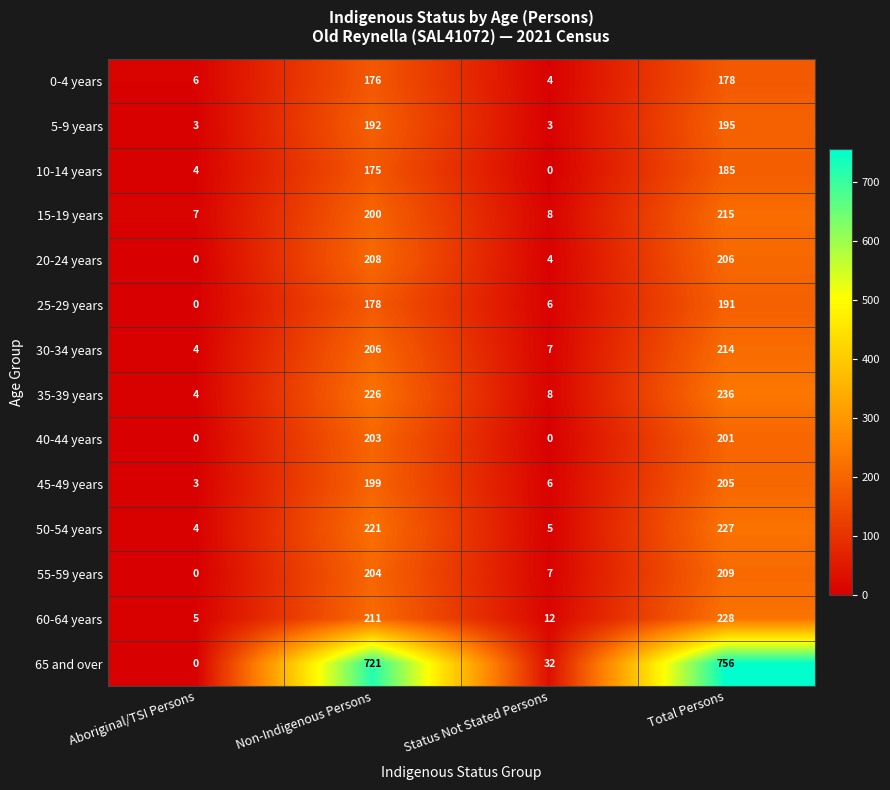

What is the spread (max minus min) of values at Total Persons?

578